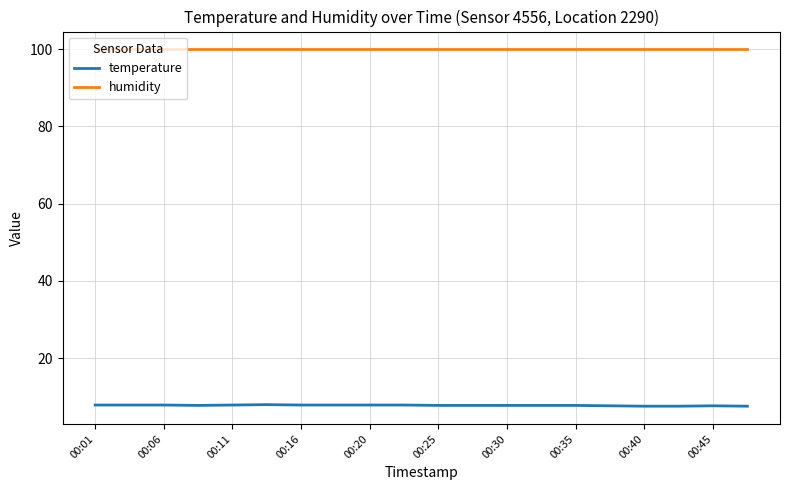

Rank the series by their average value, from highest to lowest.

humidity, temperature